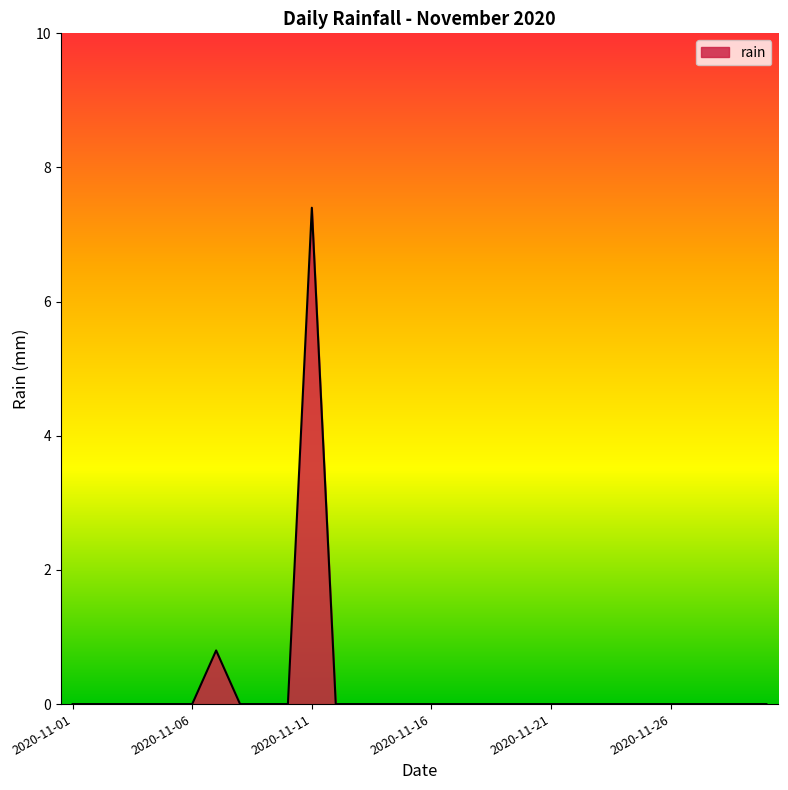

How many points are higher than both their immediate neighbors (excluding endpoints)?

2